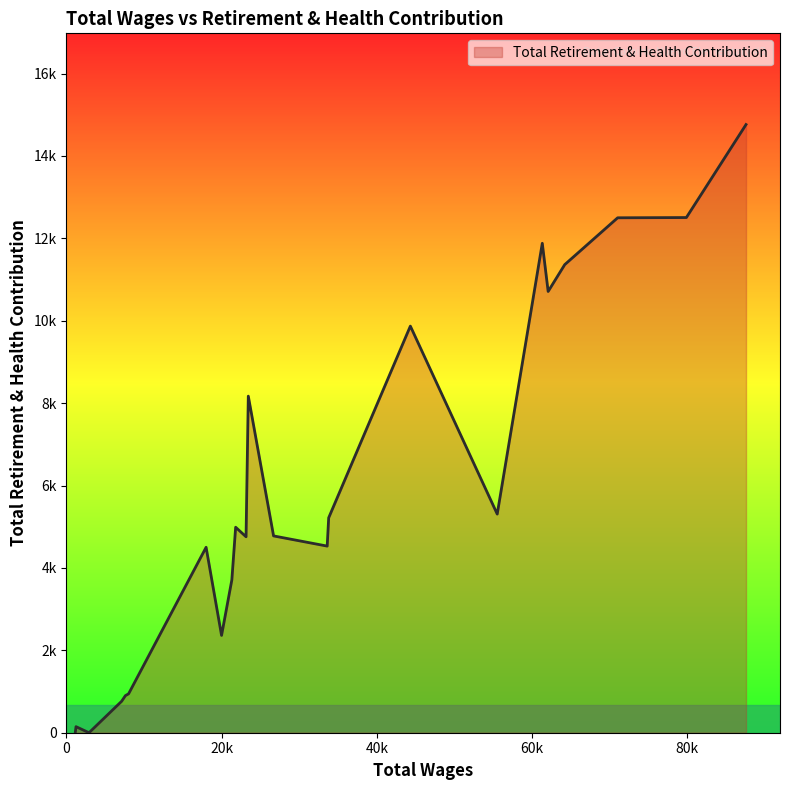

What is the maximum value shown in the chart?

14762